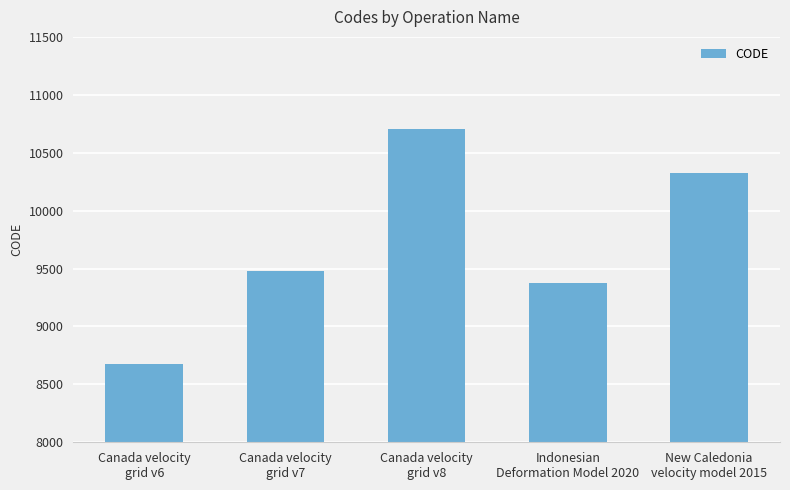

What is the label of the 2nd bar from the left?

Canada velocity
grid v7